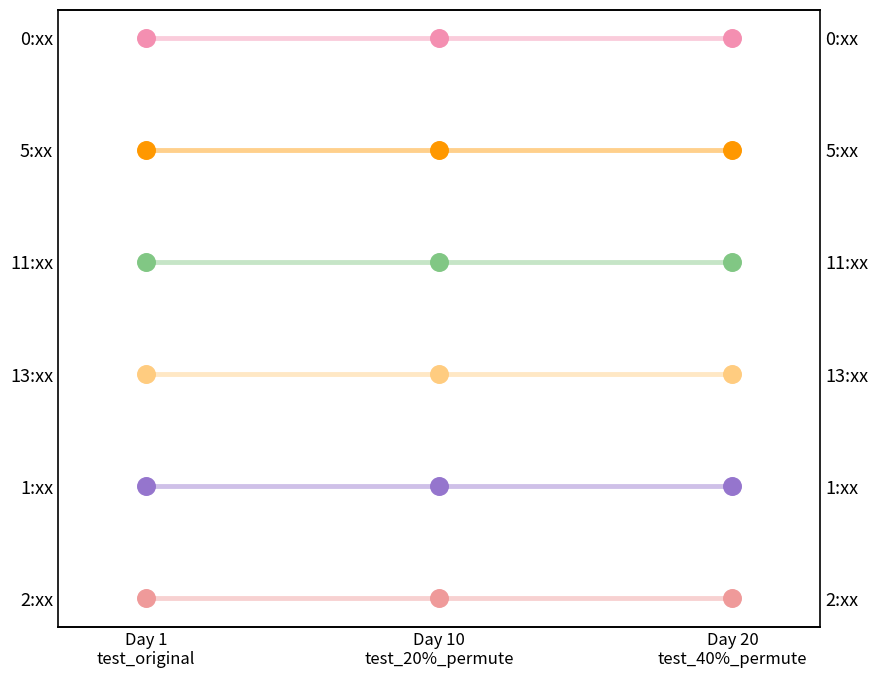

Which series has the largest total across all categories?

0:00-1:00